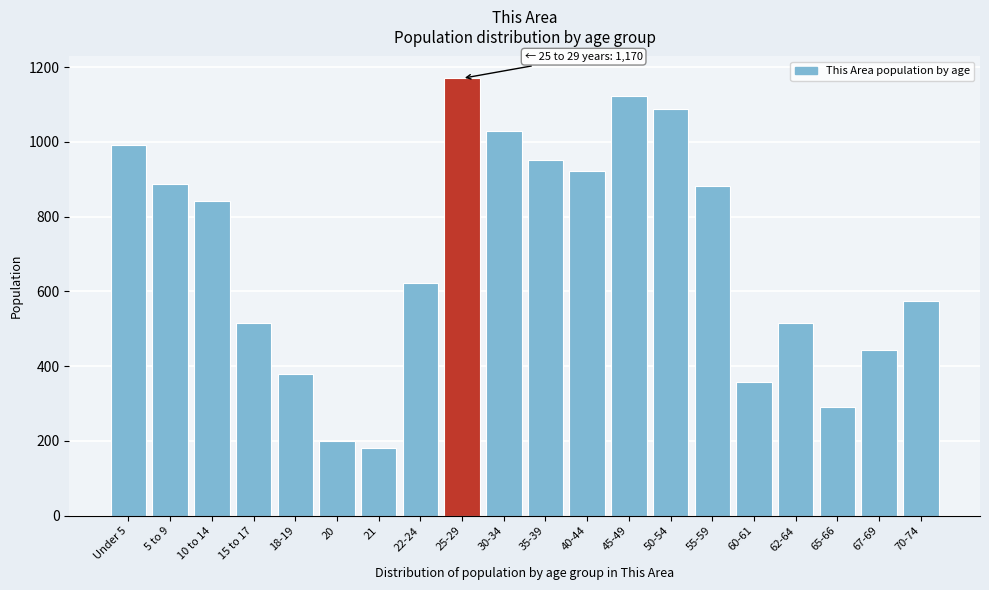

What is the label of the 6th bar from the right?

55-59